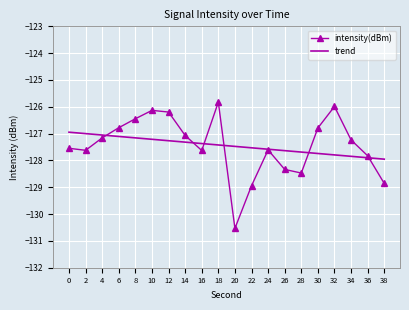

What are all the series names shown in the legend?

intensity(dBm), trend